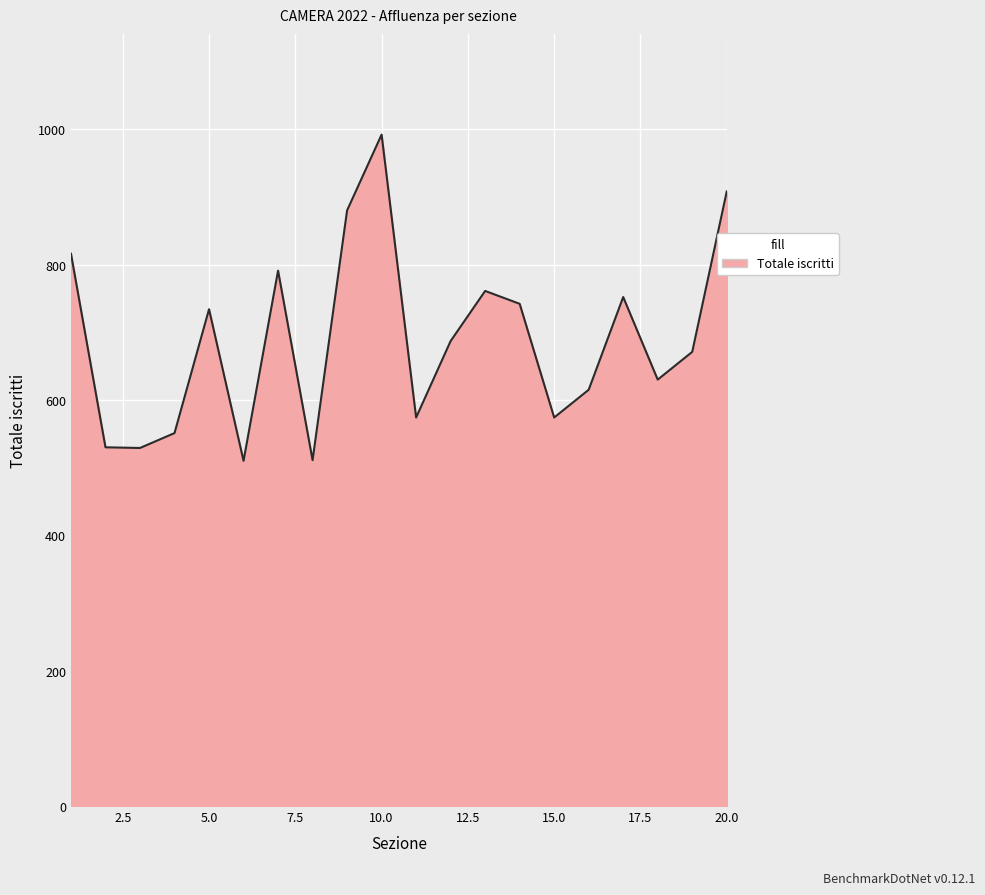

What is the difference between the maximum and minimum values?

482